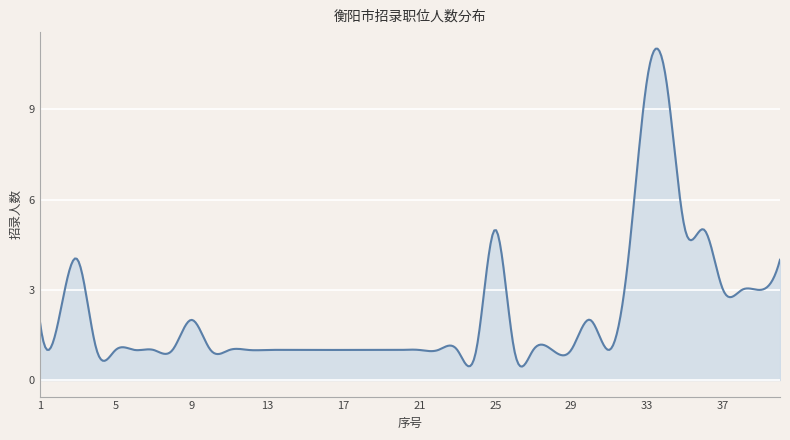

Between 22 and 28, which is larger?

22